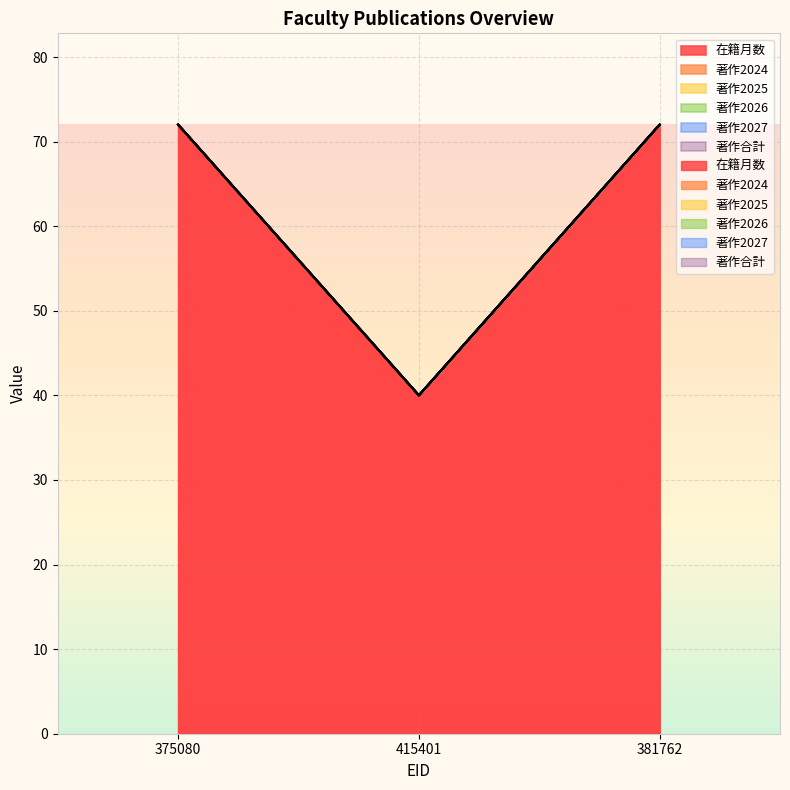

What is the label of the 2nd point from the right?

415401